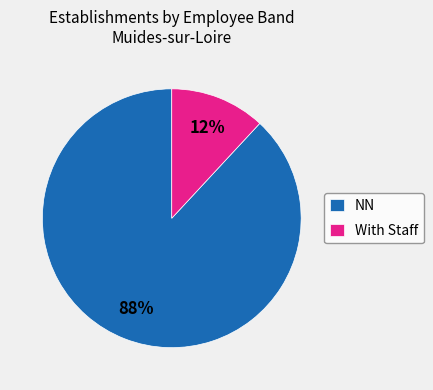

What percentage is the With Staff slice, to the nearest percent?

12%